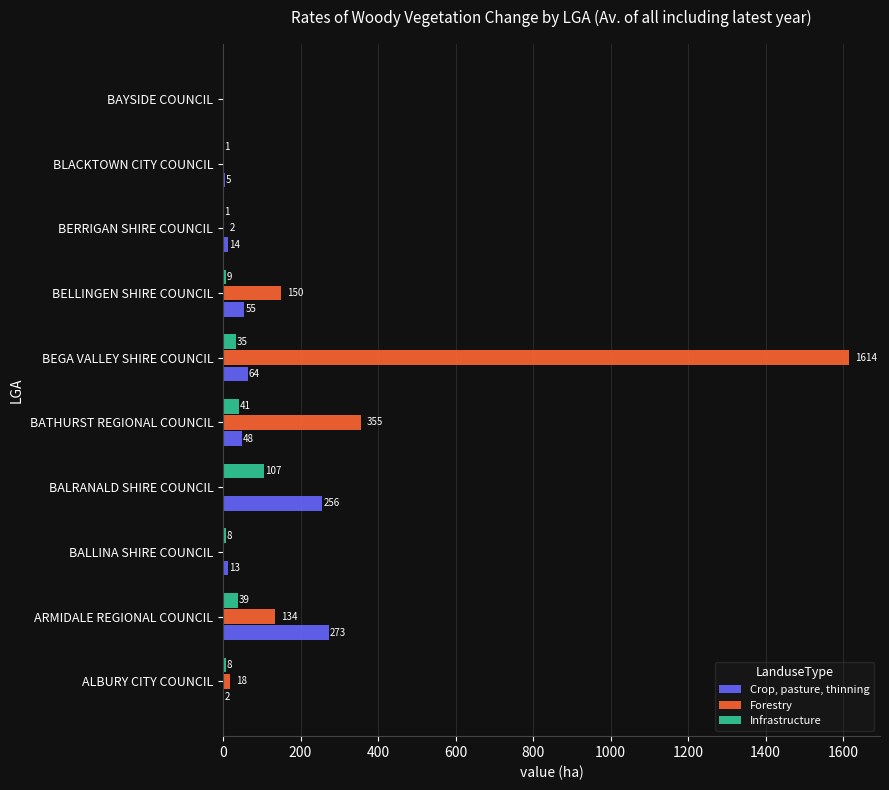

What is the maximum value for Crop, pasture, thinning?

272.8